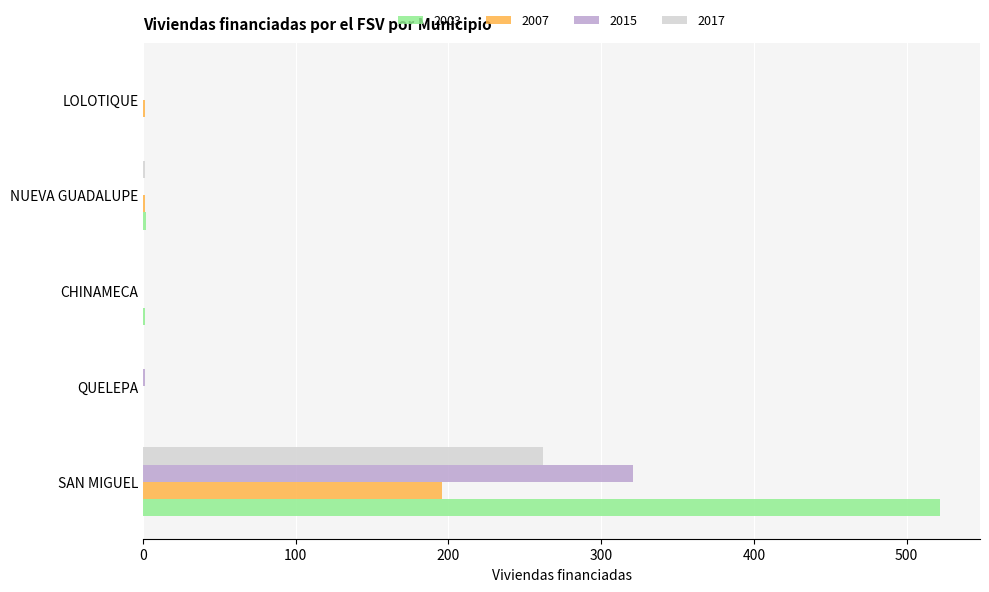

The 2003 series shows 247 at LOLOTIQUE. True or false?

False